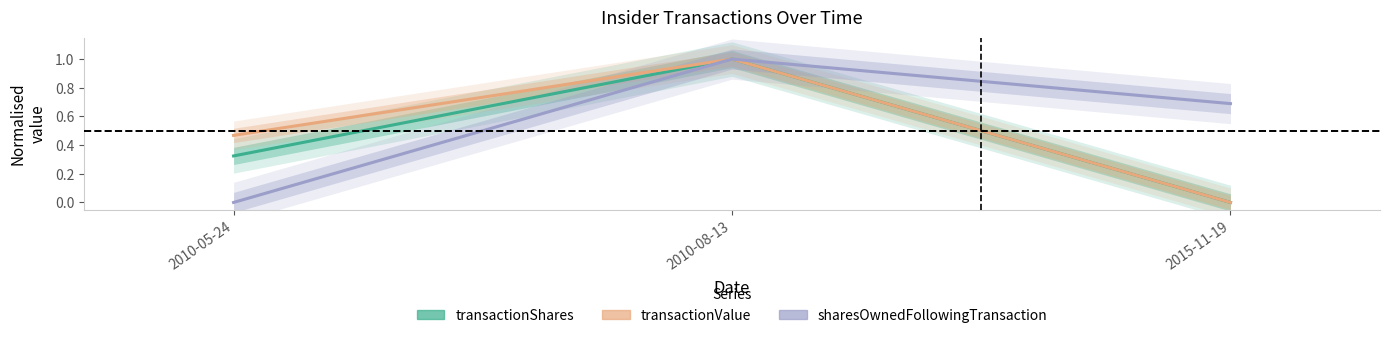

How many values in the transactionShares series exceed 0?

2